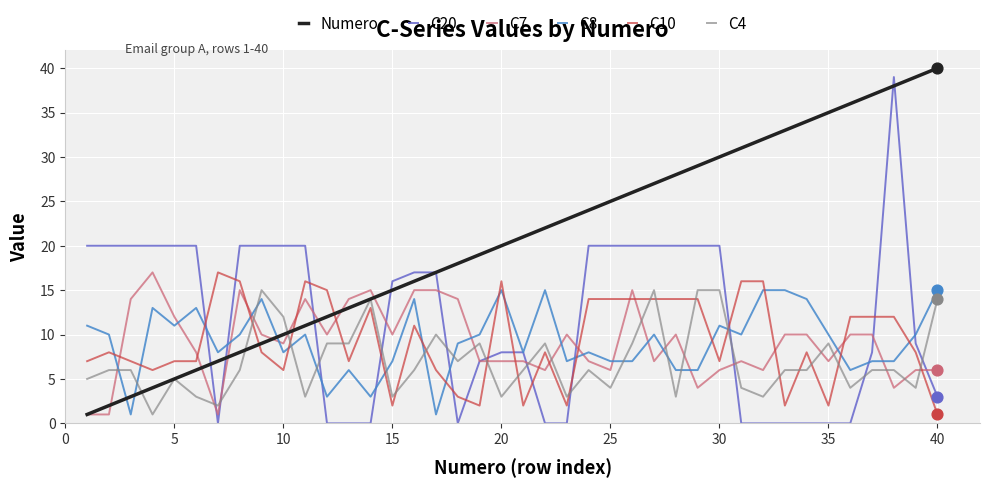

Which series has the largest total across all categories?

Numero